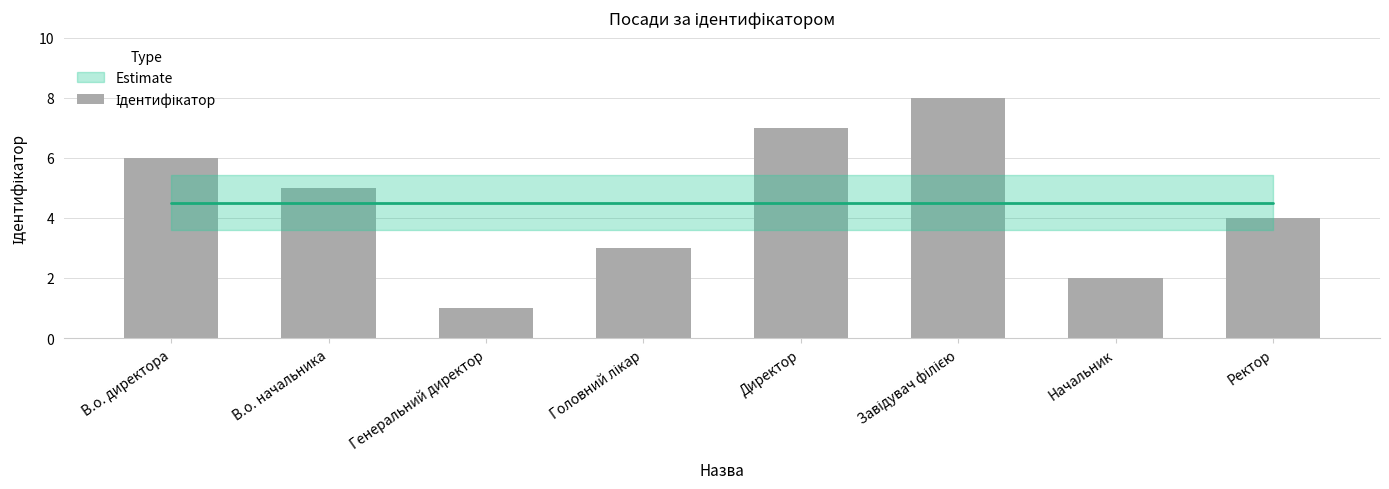

At which label does the data first exceed 5?

В.о. директора